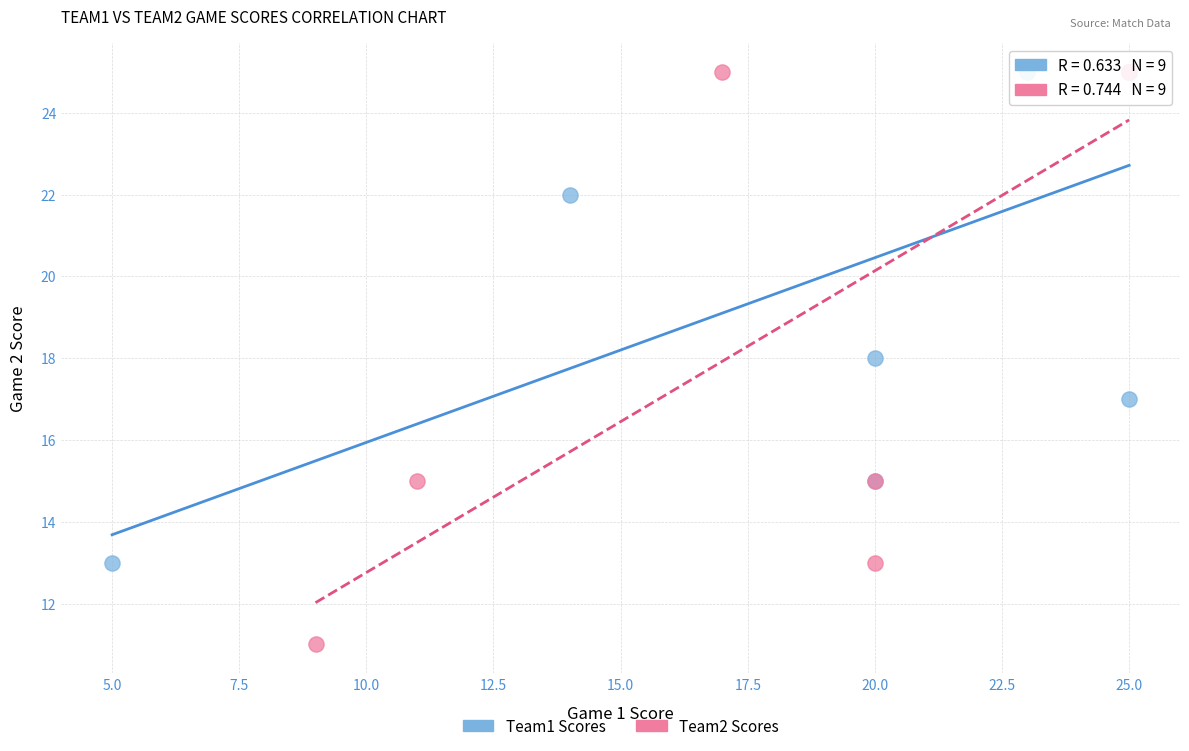

Which series has the widest spread of Y values?

Team2 Scores